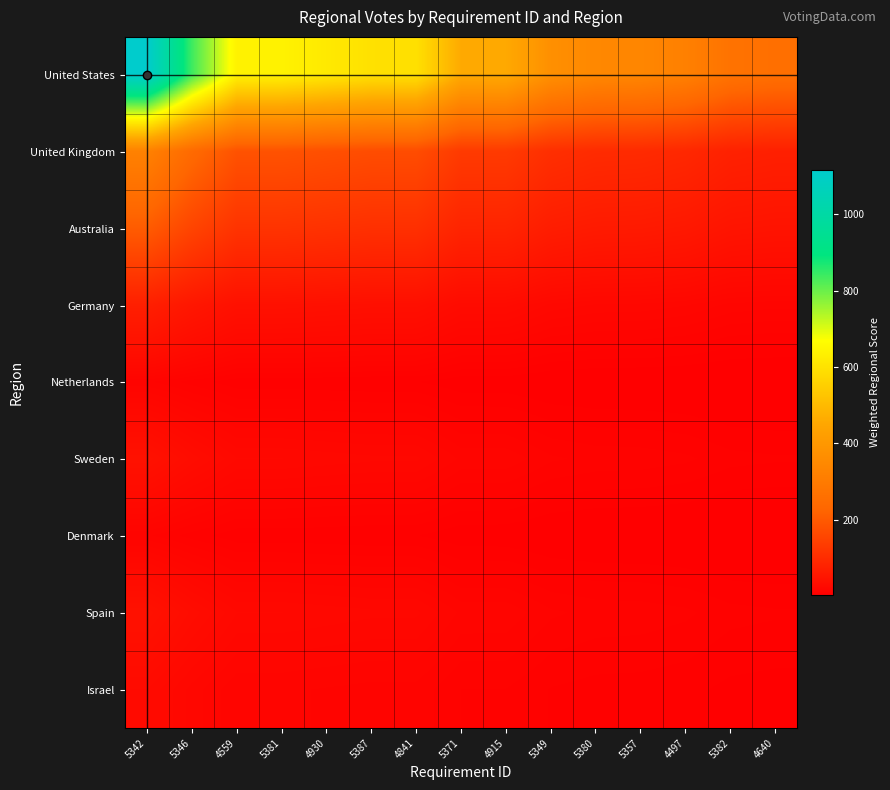

What is the smallest value displayed?

3.4